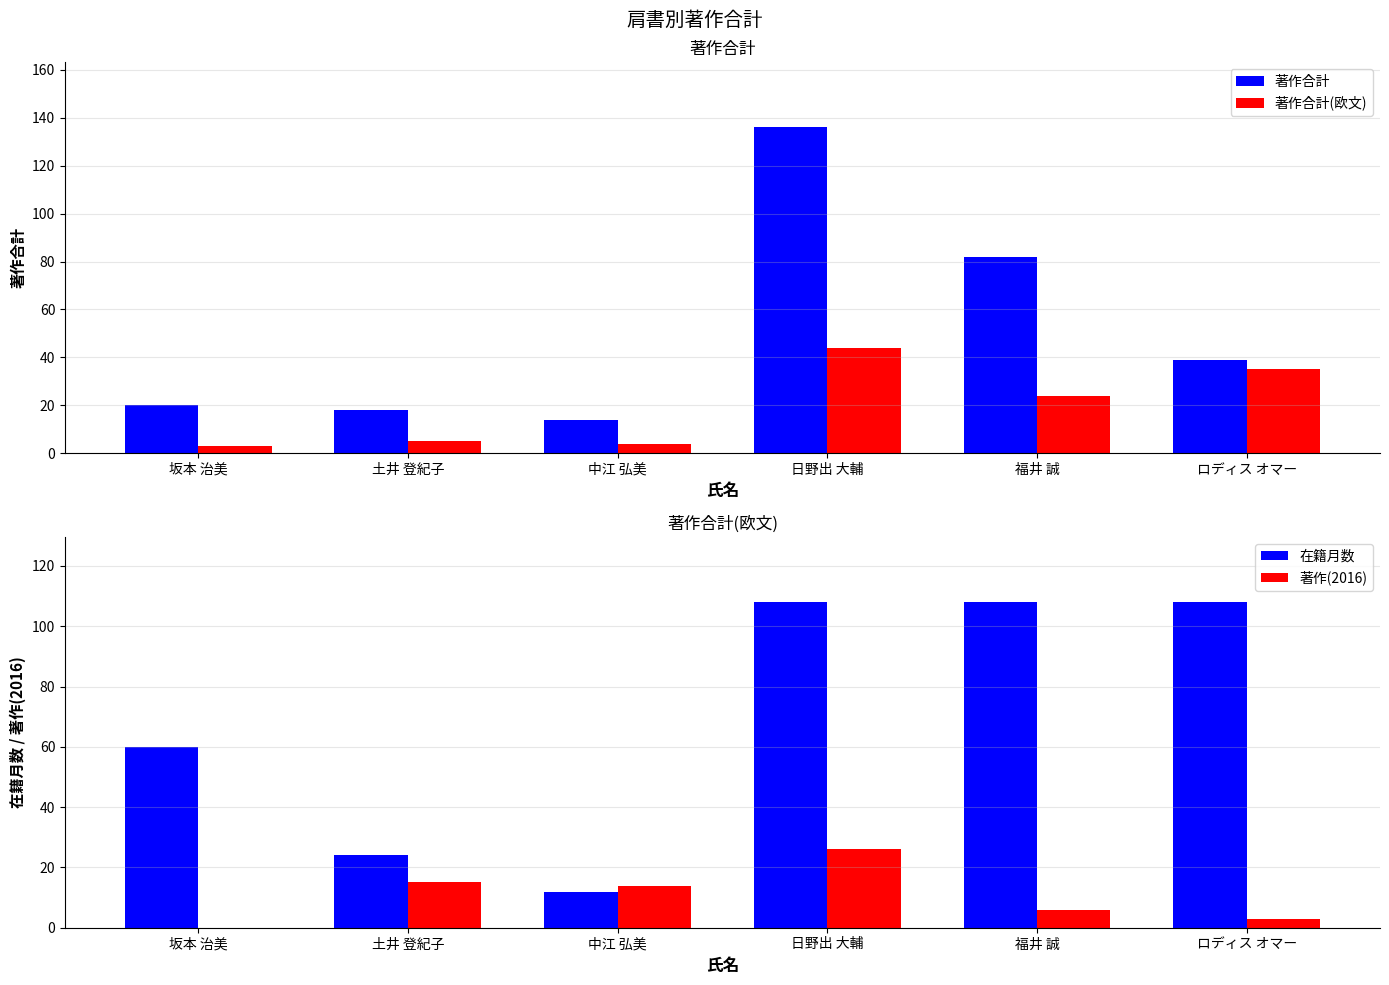

Reading left to right, transcribe all the data shown in this chart.

著作合計: 坂本 治美=20	土井 登紀子=18	中江 弘美=14	日野出 大輔=136	福井 誠=82	ロディス オマー=39
著作合計(欧文): 坂本 治美=3	土井 登紀子=5	中江 弘美=4	日野出 大輔=44	福井 誠=24	ロディス オマー=35
在籍月数: 坂本 治美=60	土井 登紀子=24	中江 弘美=12	日野出 大輔=108	福井 誠=108	ロディス オマー=108
著作(2016): 坂本 治美=0	土井 登紀子=15	中江 弘美=14	日野出 大輔=26	福井 誠=6	ロディス オマー=3